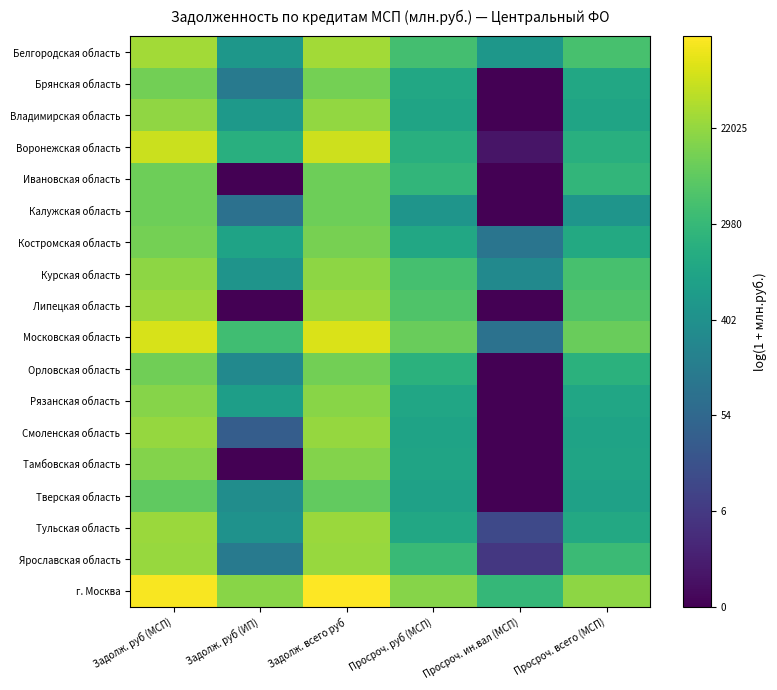

At which category is the sum across all series the highest?

Задолж. всего руб